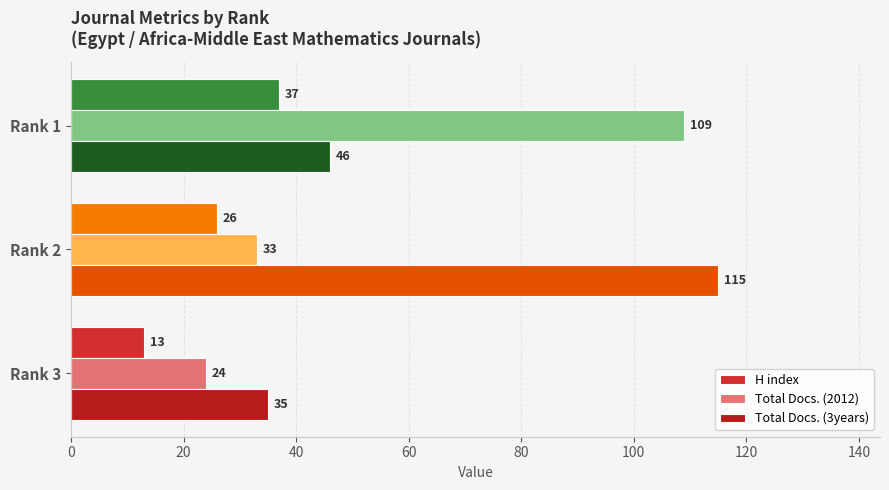

How many categories are shown in the chart?

3